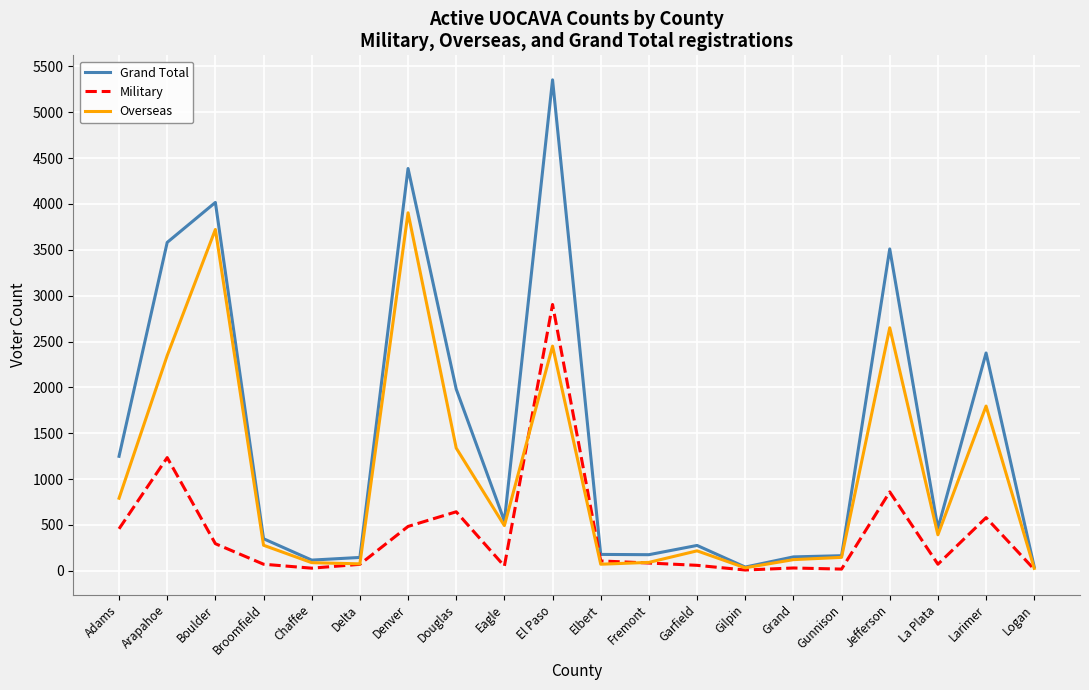

Rank the series by their maximum value, from lowest to highest.

Military, Overseas, Grand Total